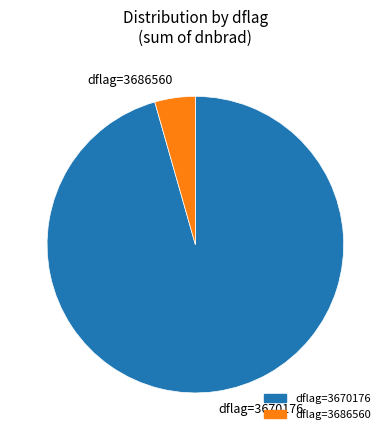

True or false: dflag=3670176 accounts for 96% of the total.

True